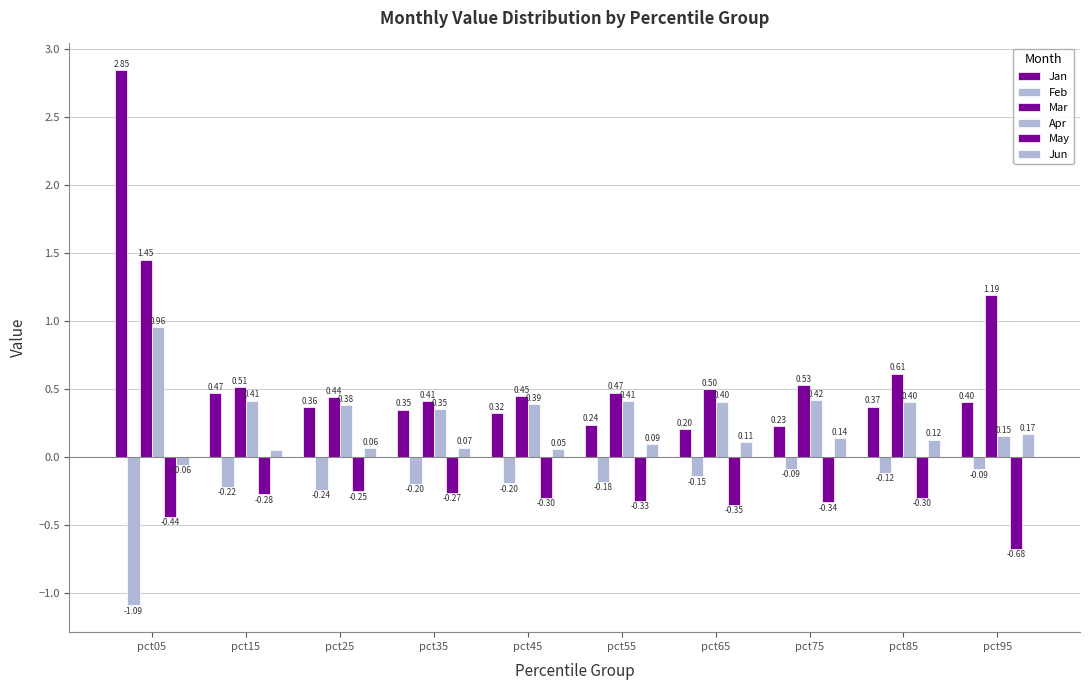

Is it true that Apr equals 0.1 at pct55?

False